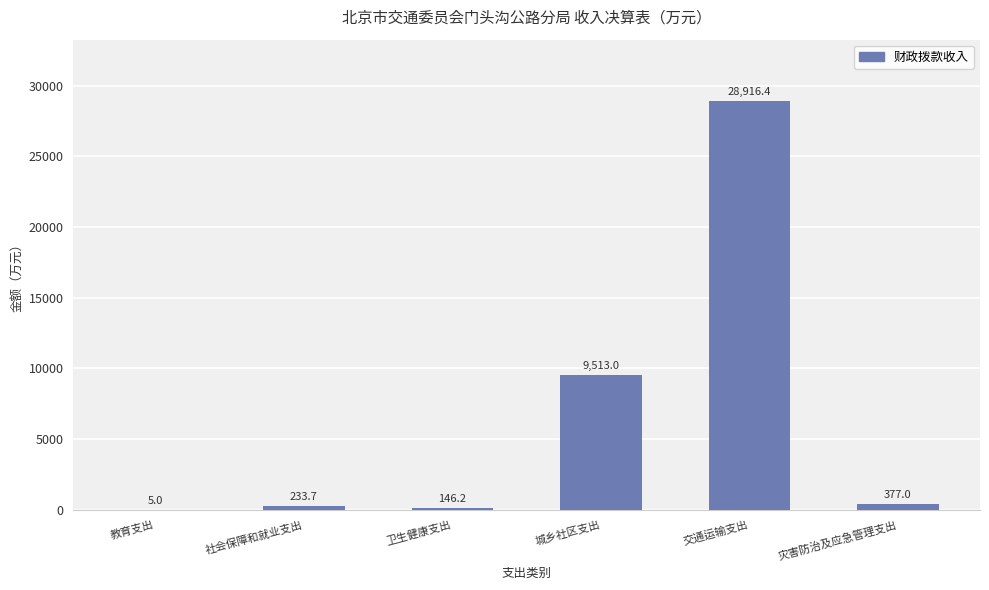

What is the greatest value displayed?

28916.4